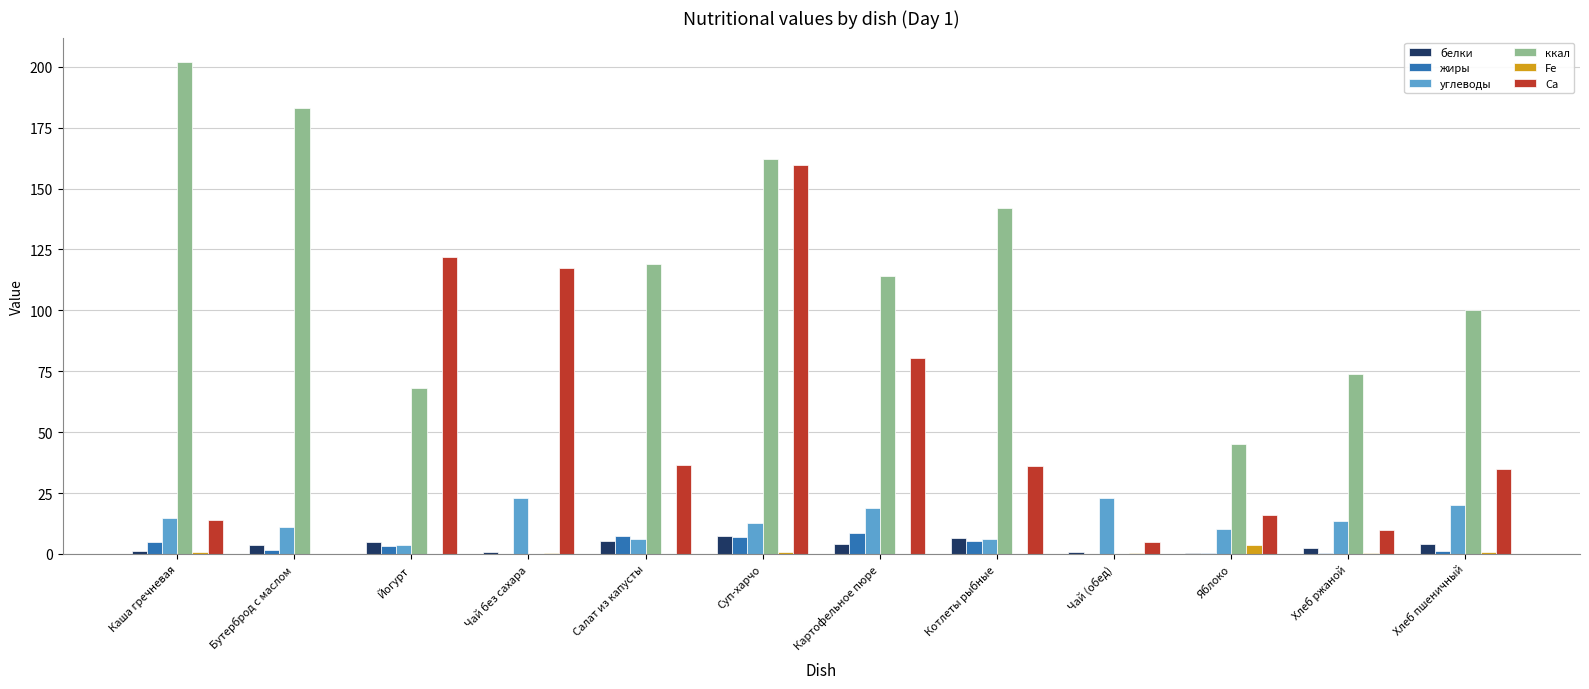

What is the greatest value displayed?

201.9